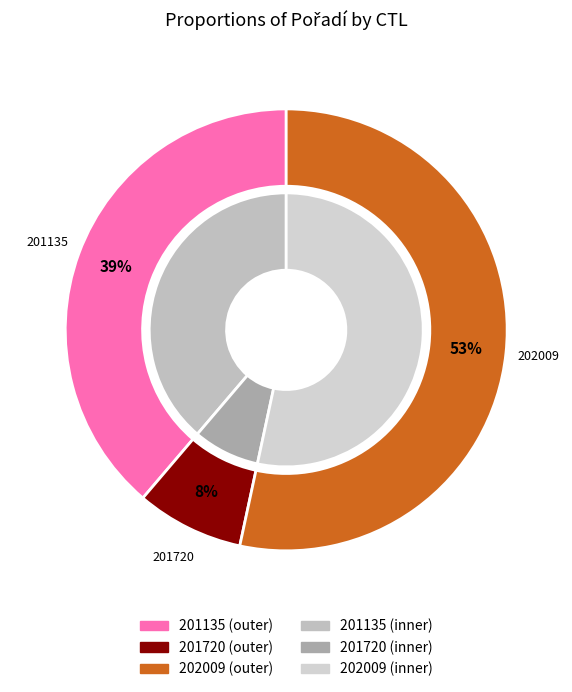

Which has a higher value, 201135 or 202009?

202009